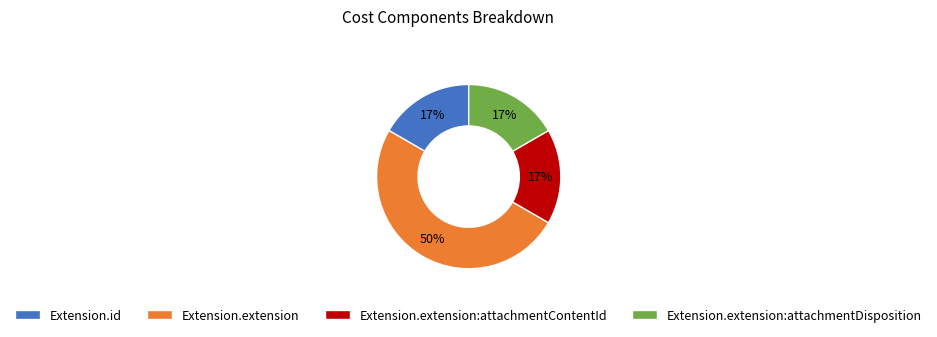

How many segments does this pie chart have?

4